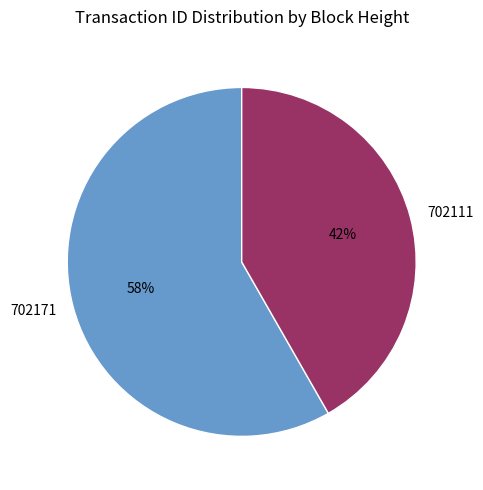

What percentage is the 702111 slice, to the nearest percent?

42%